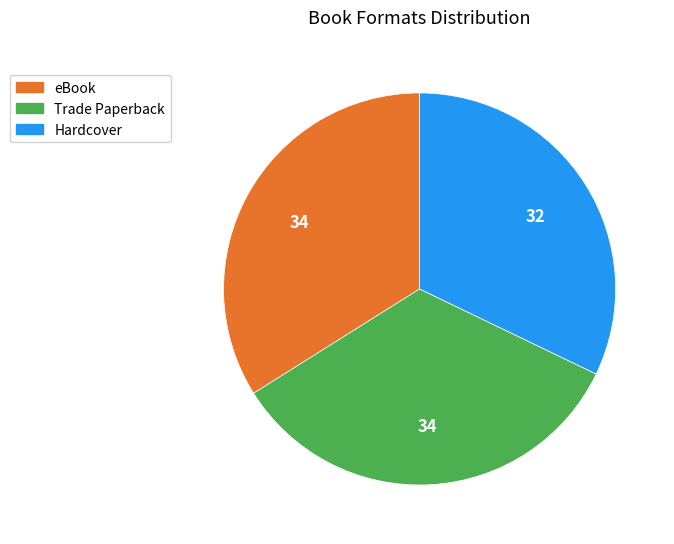

Which slice is the smallest?

Hardcover